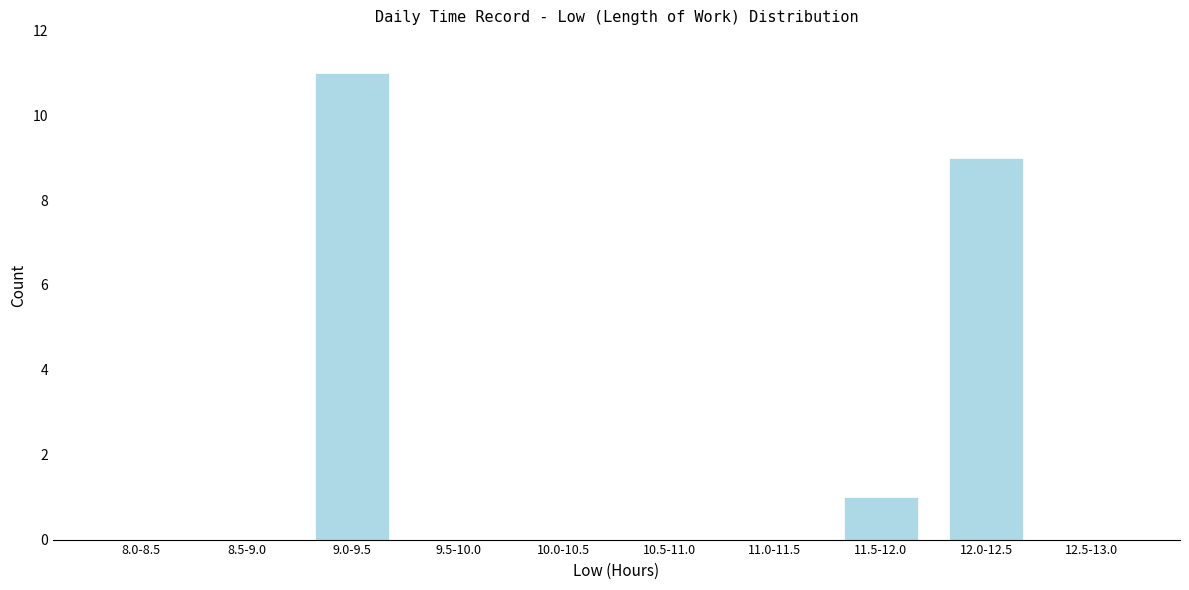

Reading left to right, list all the values displayed in this chart.

8.0-8.5=0	8.5-9.0=0	9.0-9.5=11	9.5-10.0=0	10.0-10.5=0	10.5-11.0=0	11.0-11.5=0	11.5-12.0=1	12.0-12.5=9	12.5-13.0=0